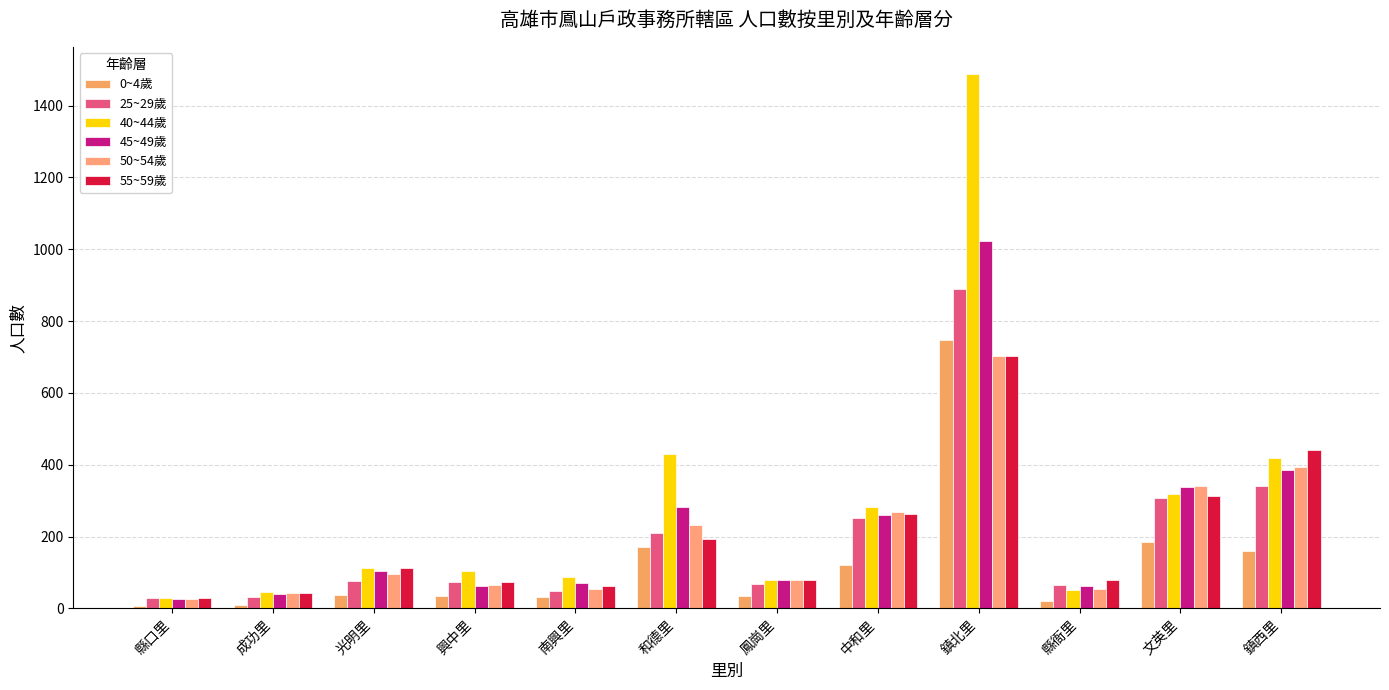

What is the value of the 25~29歲 bar at the 5th from the left?

48